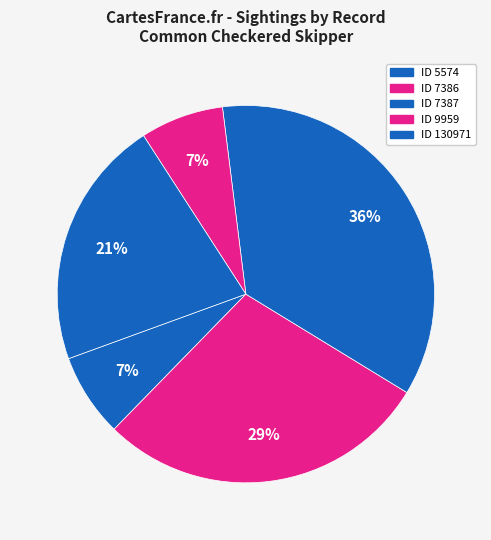

Is it true that ID 7386 is 29% of the pie?

True